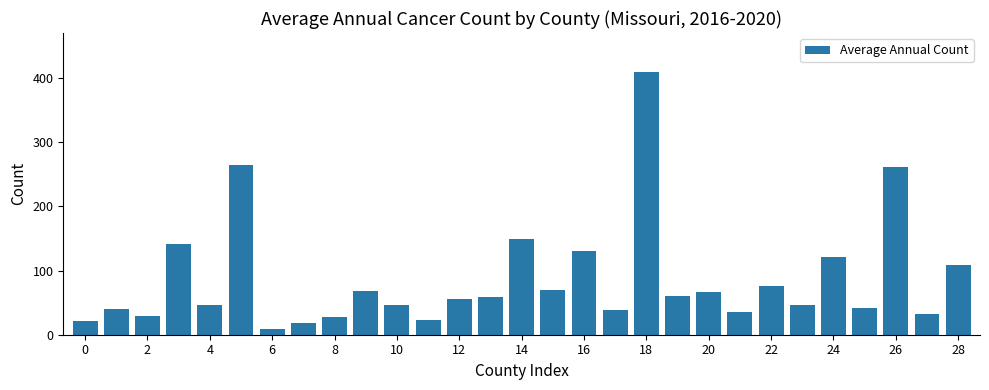

What is the difference between the maximum and minimum values?

400